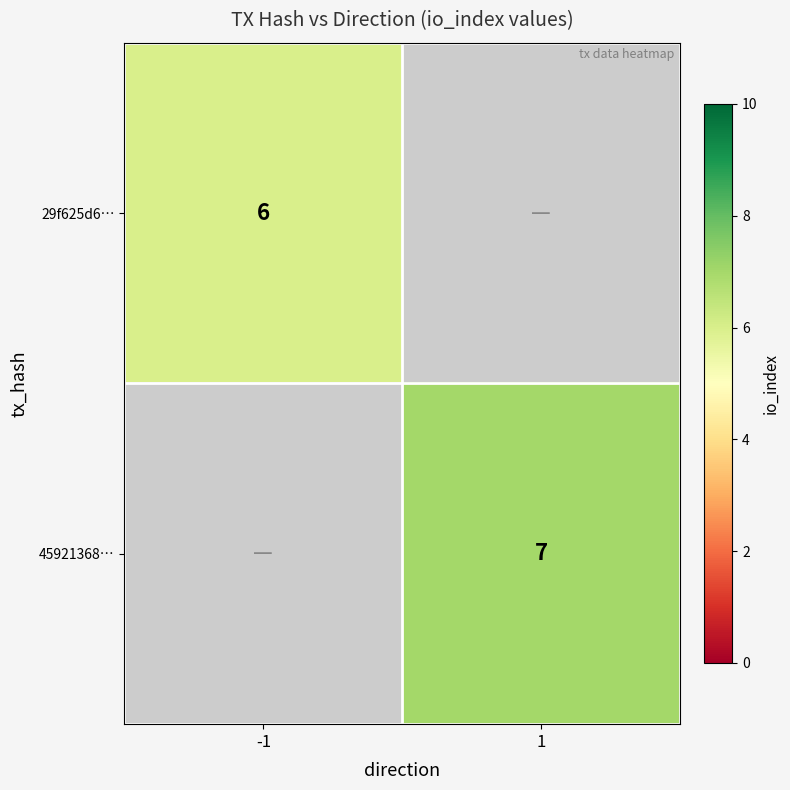

The 45921368… series shows 7 at 1. True or false?

True